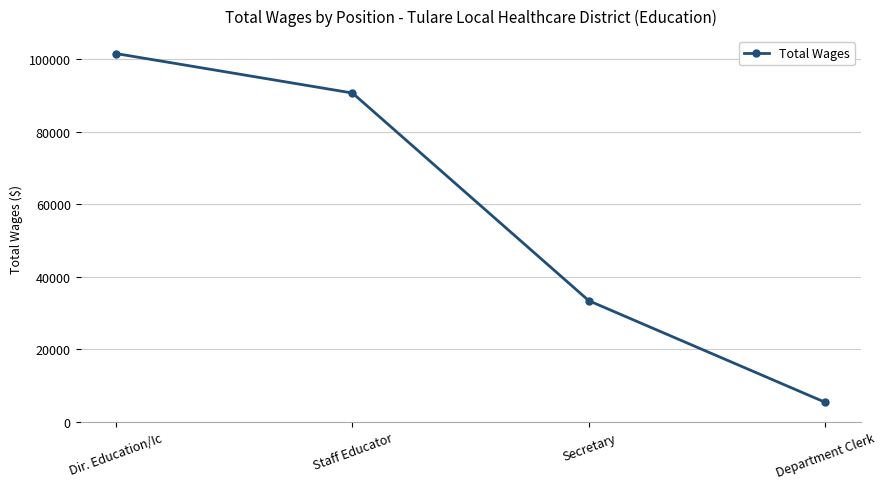

Reading left to right, list all the values displayed in this chart.

Dir. Education/Ic=101608	Staff Educator=90710	Secretary=33365	Department Clerk=5317